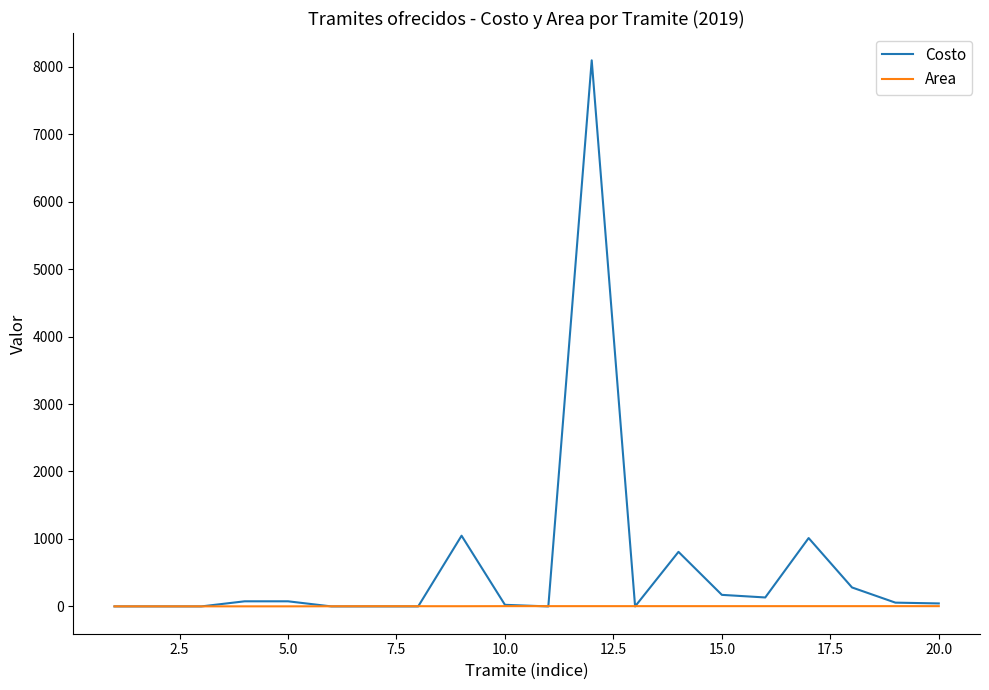

Rank the series by their average value, from lowest to highest.

Area, Costo